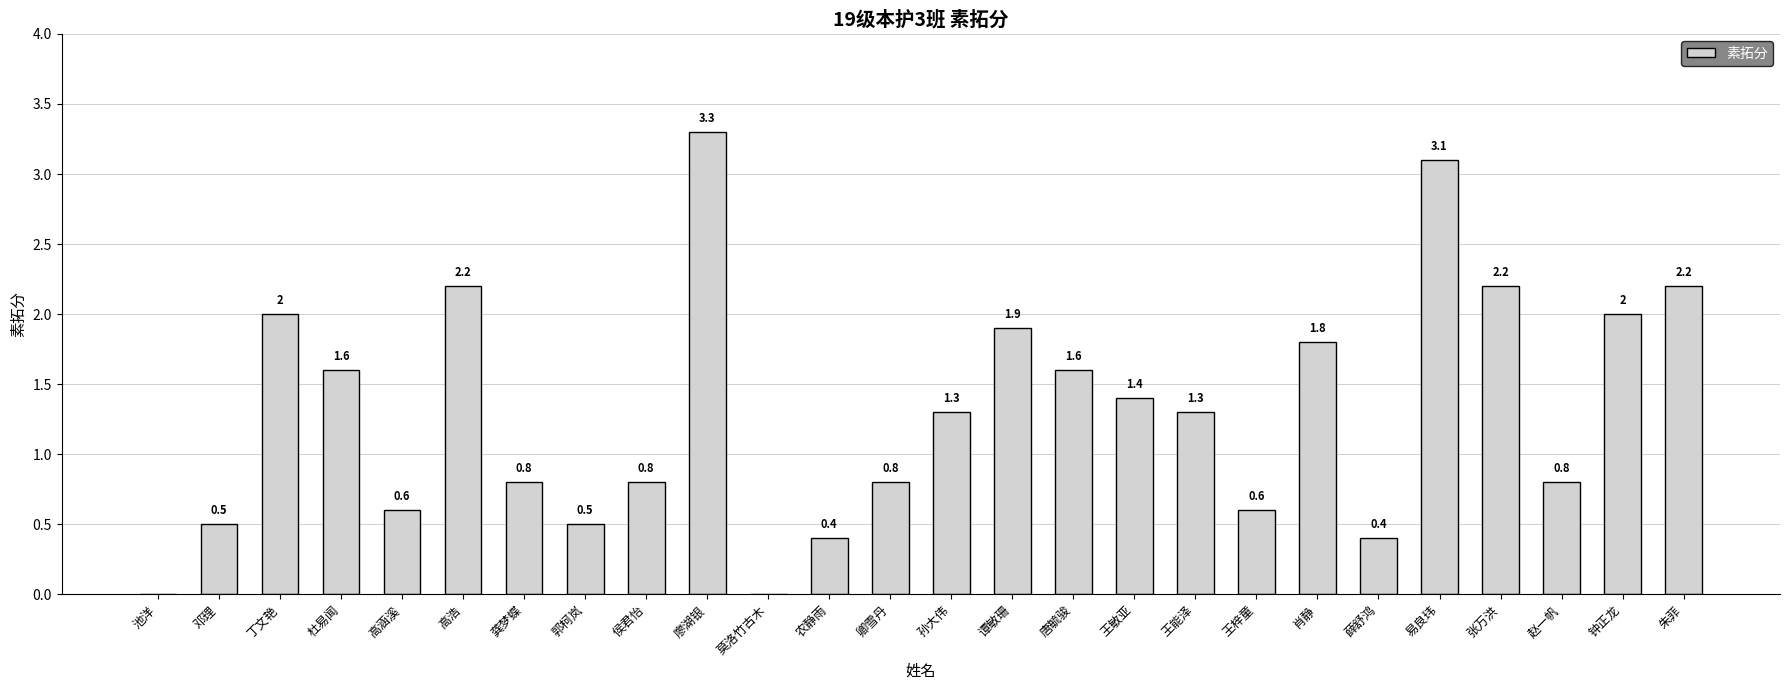

The chart shows a value of 0.0 at 池洋. True or false?

True